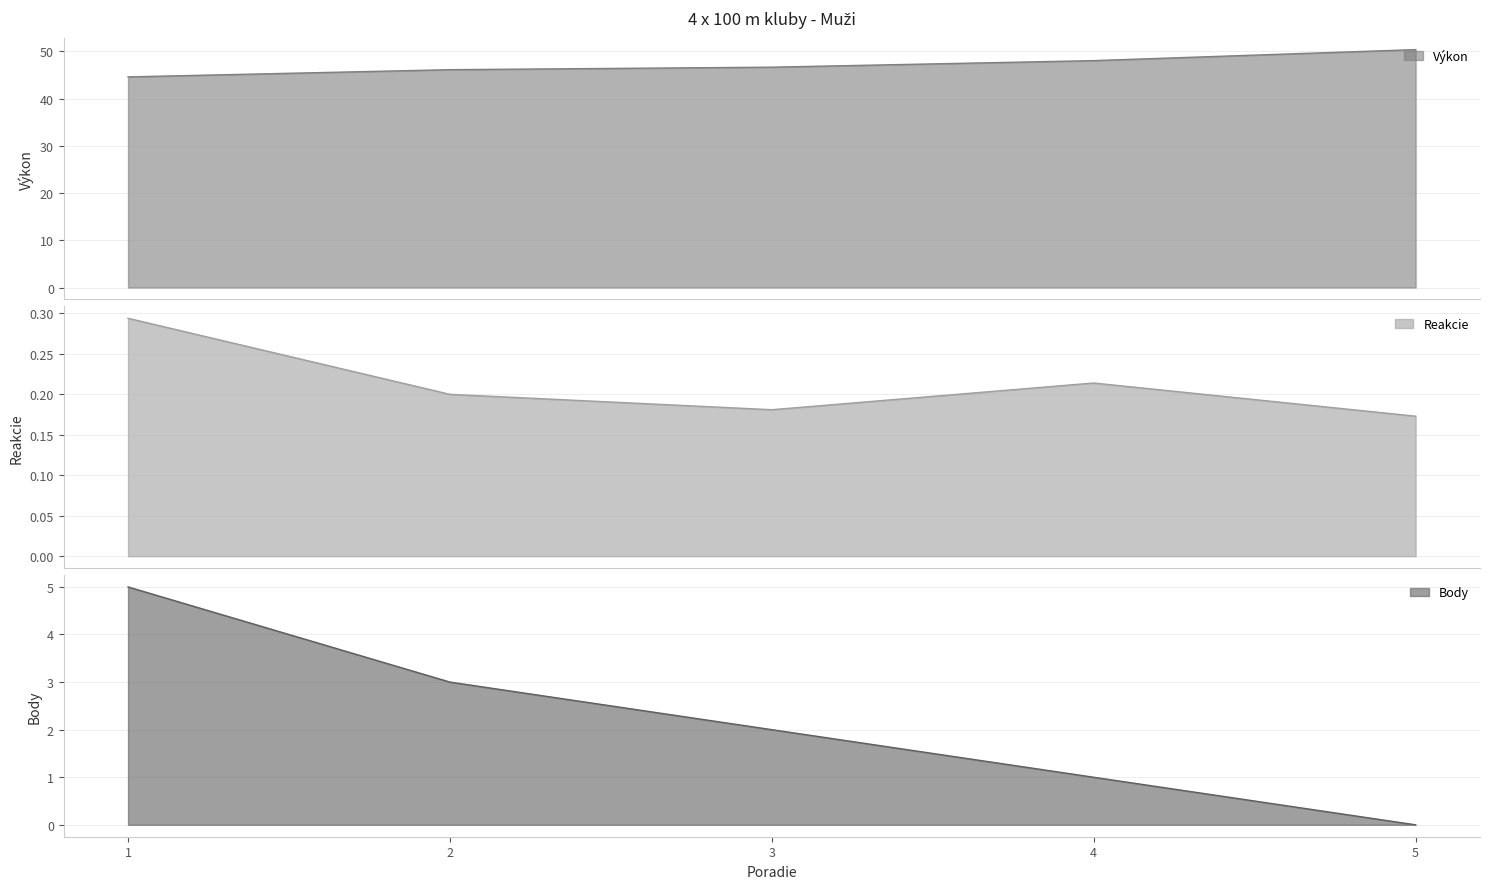

Which series changed the most between 4 and 5?

Výkon